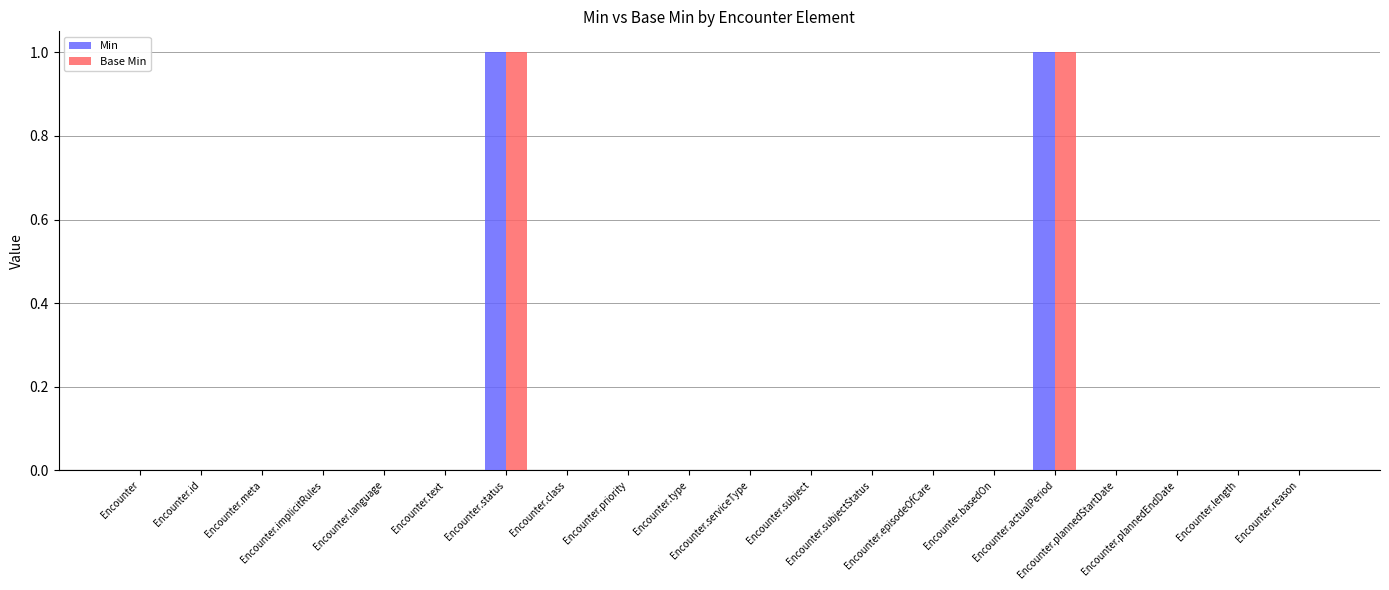

Does the chart contain stacked bars?

No